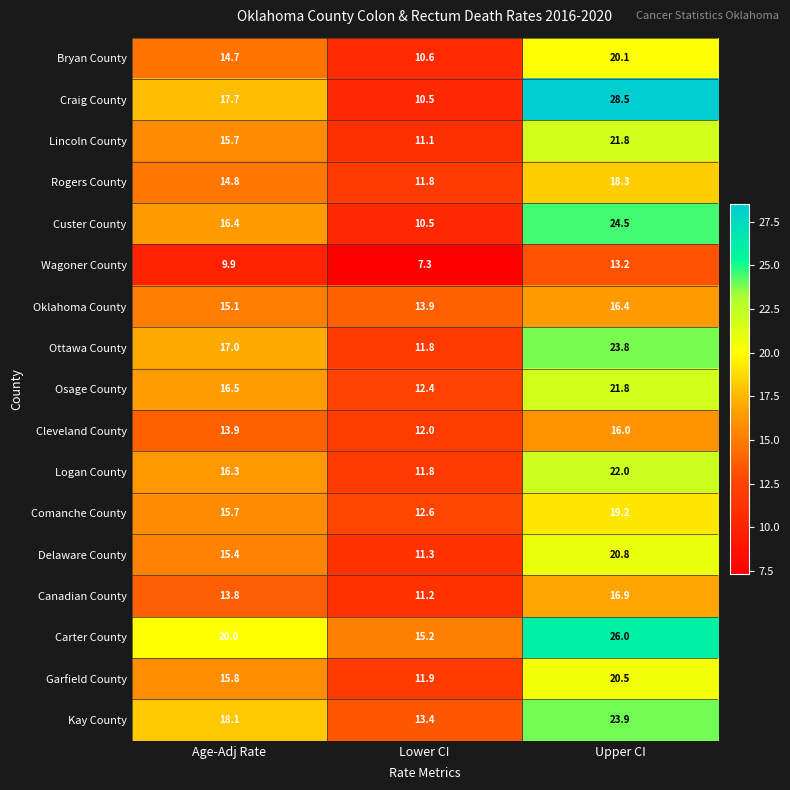

How many series are shown in this chart?

17